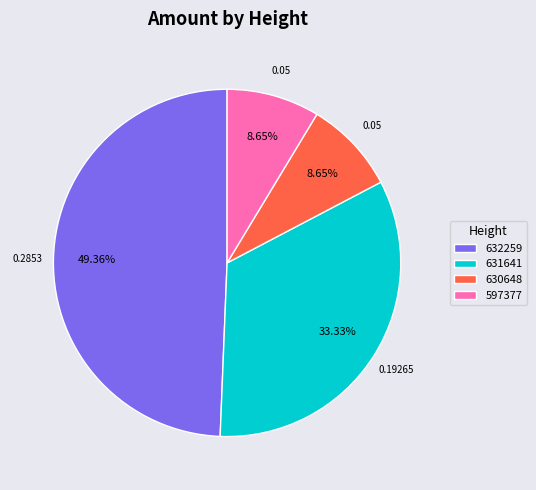

Does any single category account for the majority?

No